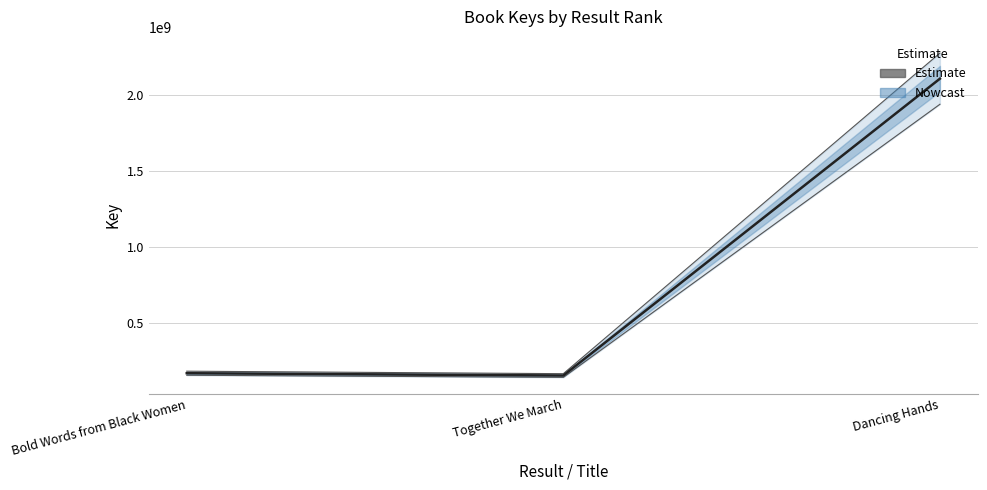

How many series are shown in this chart?

1